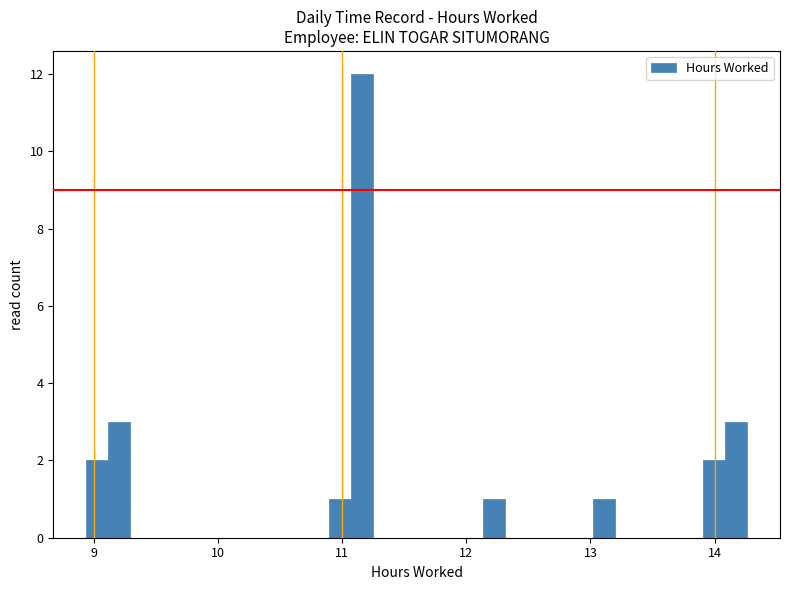

Around what value on the x-axis is the tallest bar? Give the approximate position of its centre, as read against the axis.

11.2